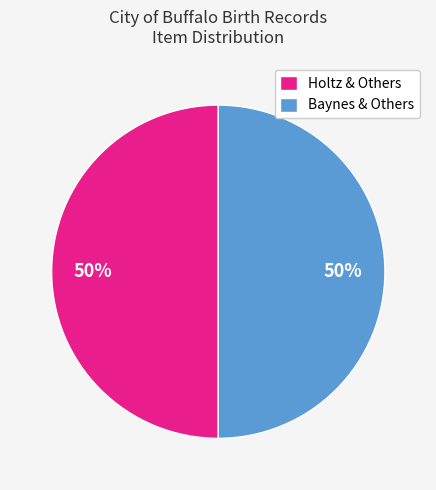

Combined, do Holtz & Others and Baynes & Others account for over 50%?

Yes